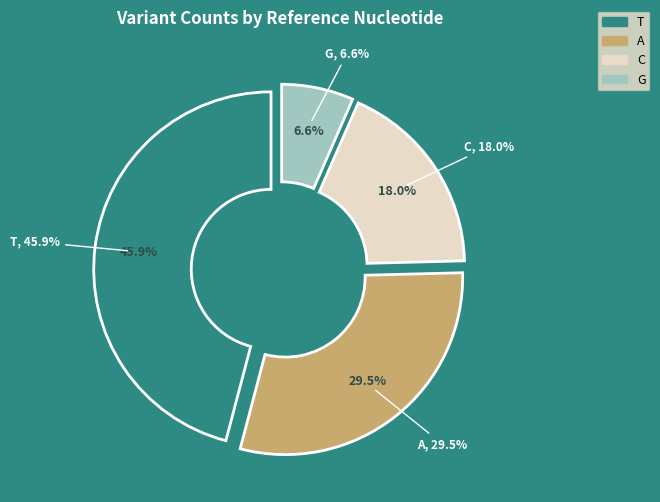

To the nearest percent, what is the combined percentage of T and G?

52%